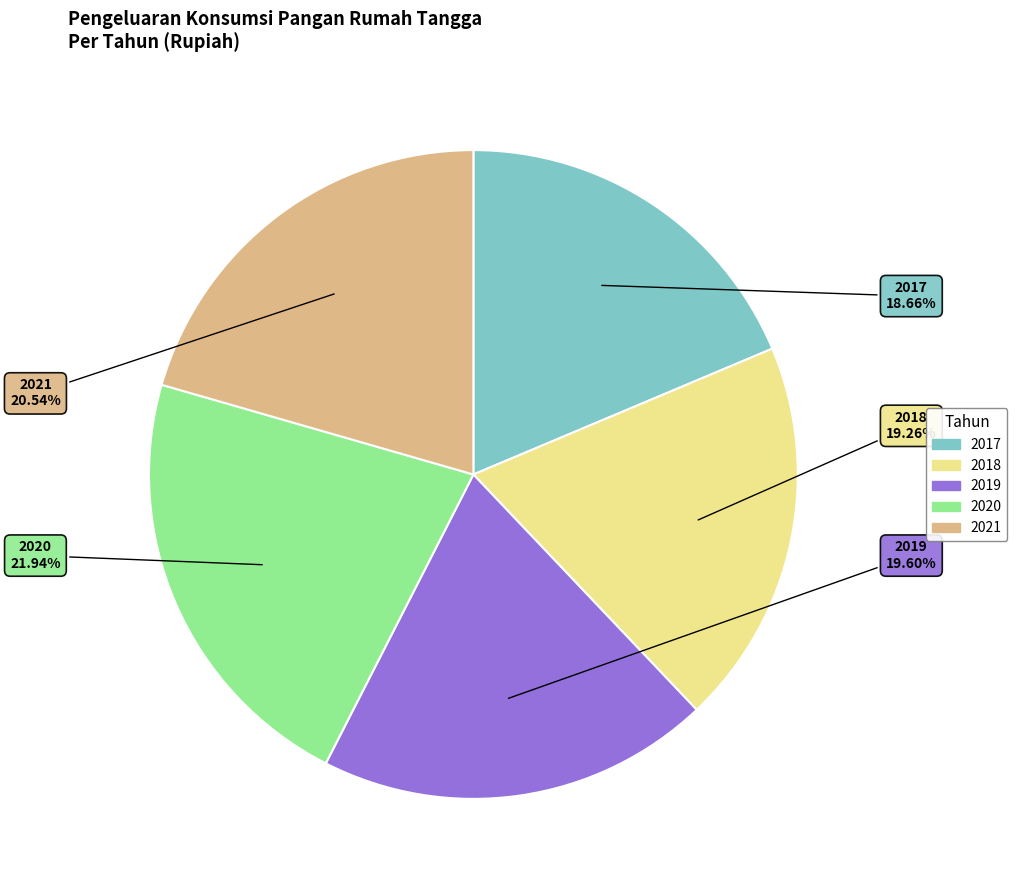

Does 2020 account for over 50% of the chart?

No